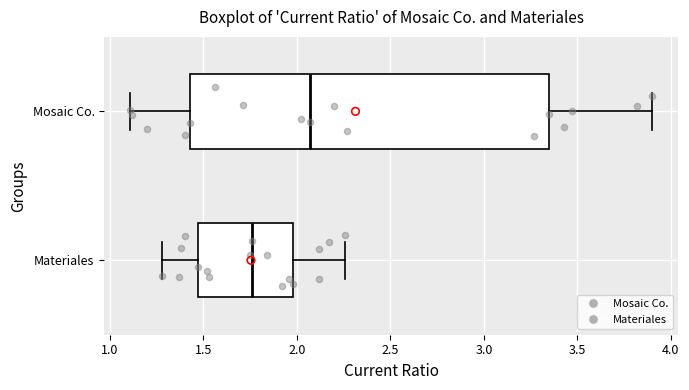

Which box's median line is the furthest to the left?

Materiales